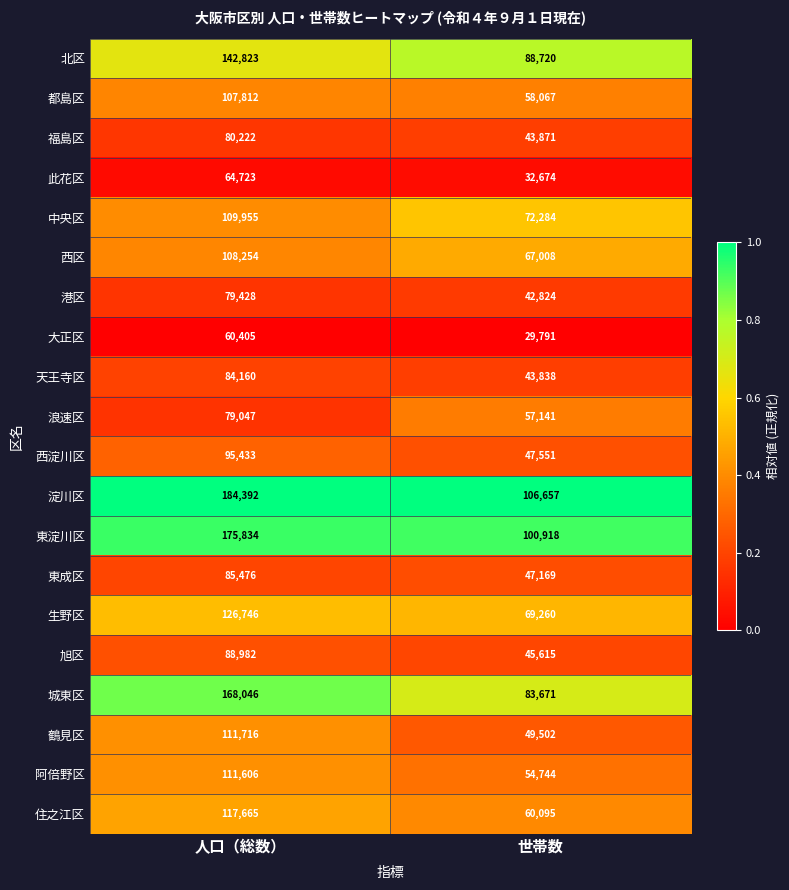

Rank the series at 世帯数 from highest to lowest value.

淀川区, 東淀川区, 北区, 城東区, 中央区, 生野区, 西区, 住之江区, 都島区, 浪速区, 阿倍野区, 鶴見区, 西淀川区, 東成区, 旭区, 福島区, 天王寺区, 港区, 此花区, 大正区